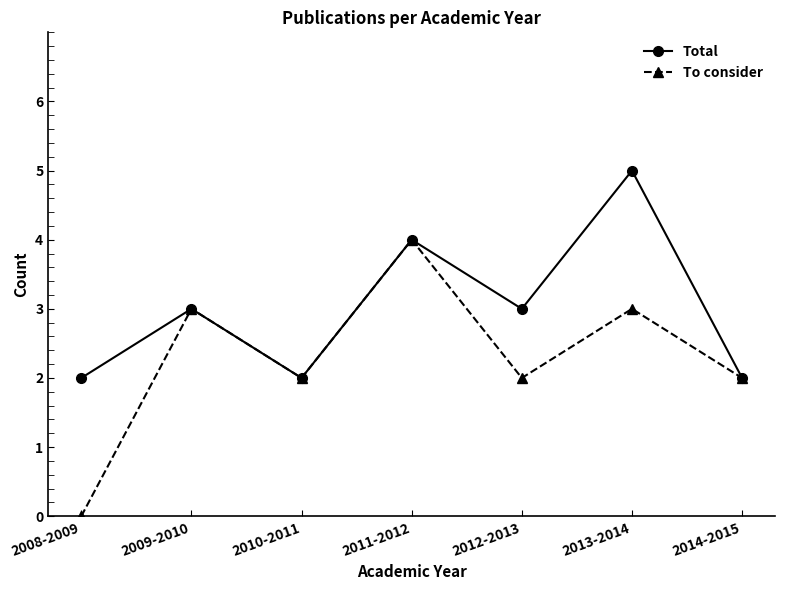

True or false: To consider has a value of 2 at 2014-2015.

True